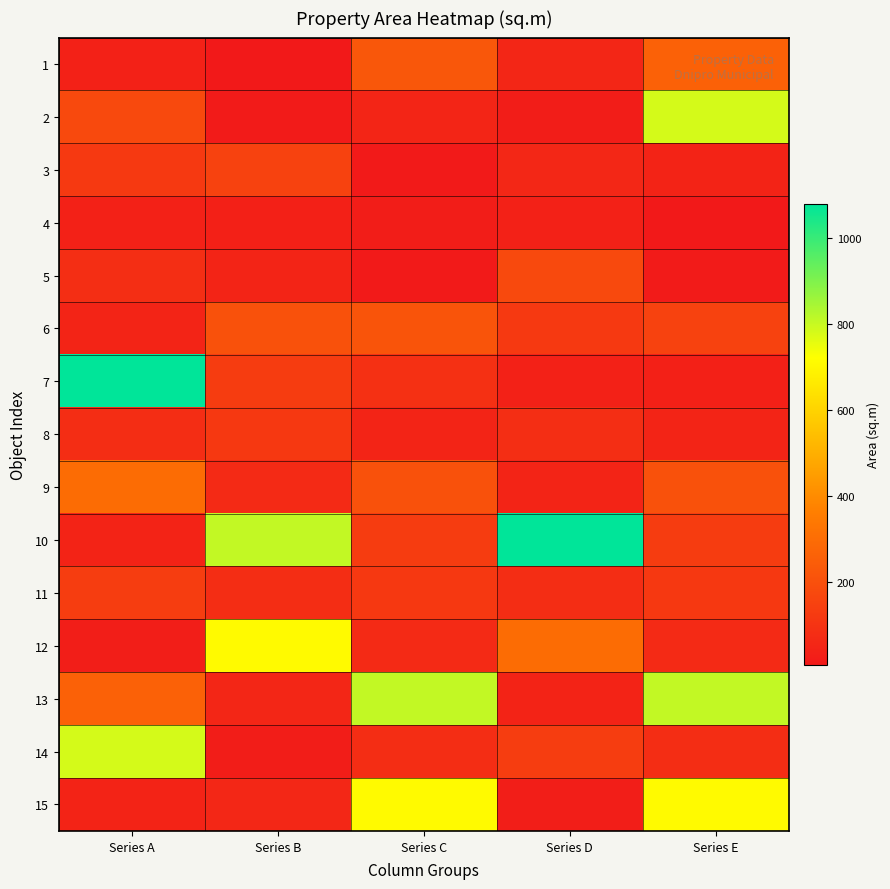

Rank the series by their maximum value, from lowest to highest.

4, 8, 11, 3, 5, 6, 1, 9, 12, 15, 2, 14, 13, 7, 10